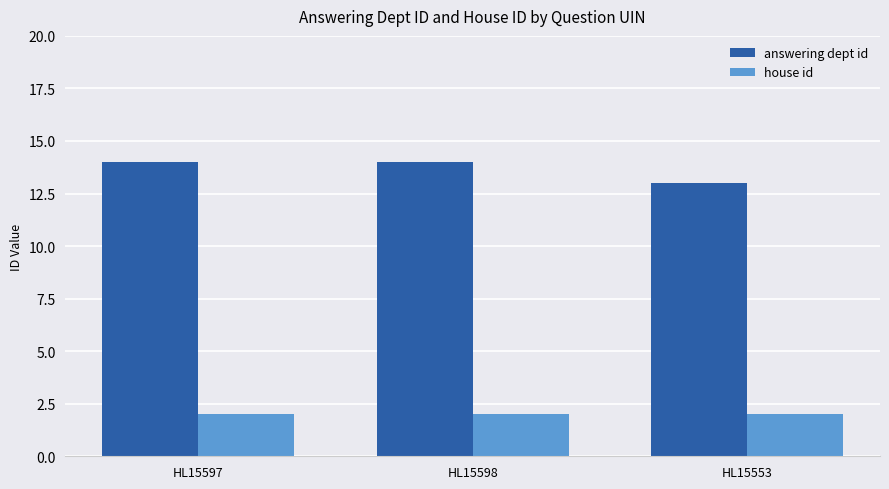

Between HL15598 and HL15553, which series saw the biggest shift?

answering dept id